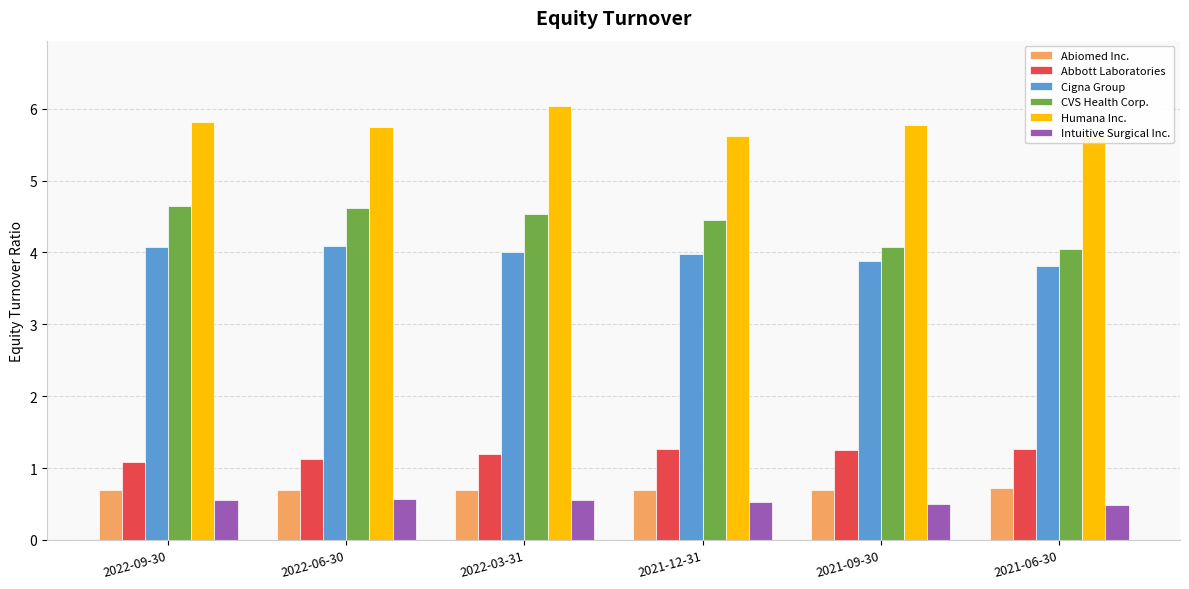

Are the bars horizontal?

No